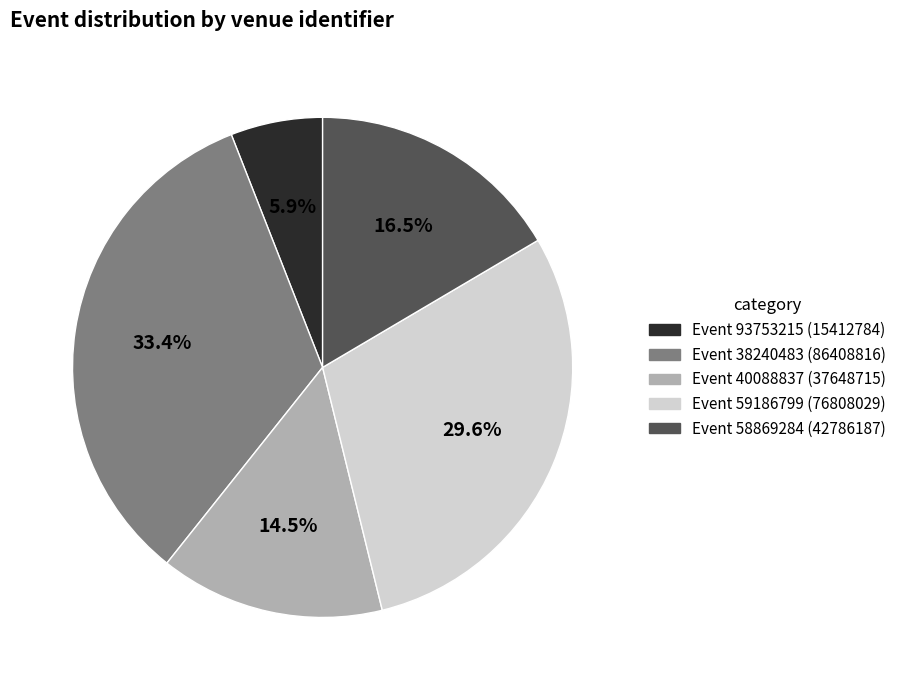

Is there any slice that represents more than half of the pie?

No